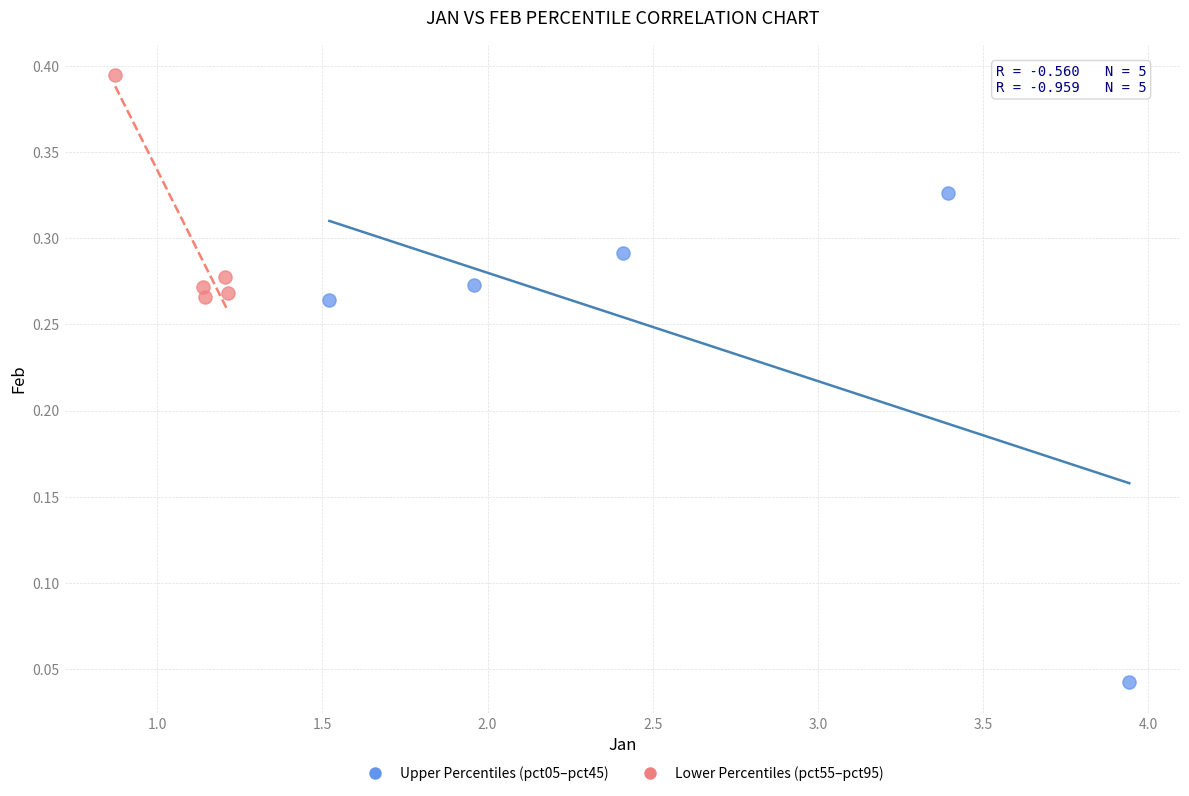

What are all the series names shown in the legend?

Upper Percentiles (pct05–pct45), Lower Percentiles (pct55–pct95)